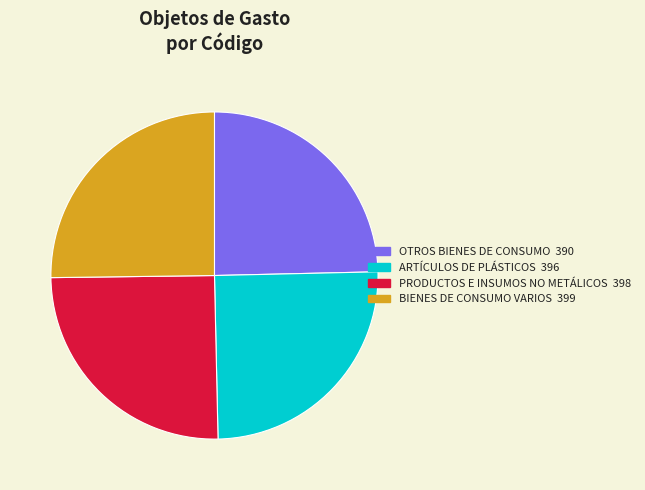

Approximately how many times larger is the value at PRODUCTOS E INSUMOS NO METÁLICOS compared to ARTÍCULOS DE PLÁSTICOS?

1.0